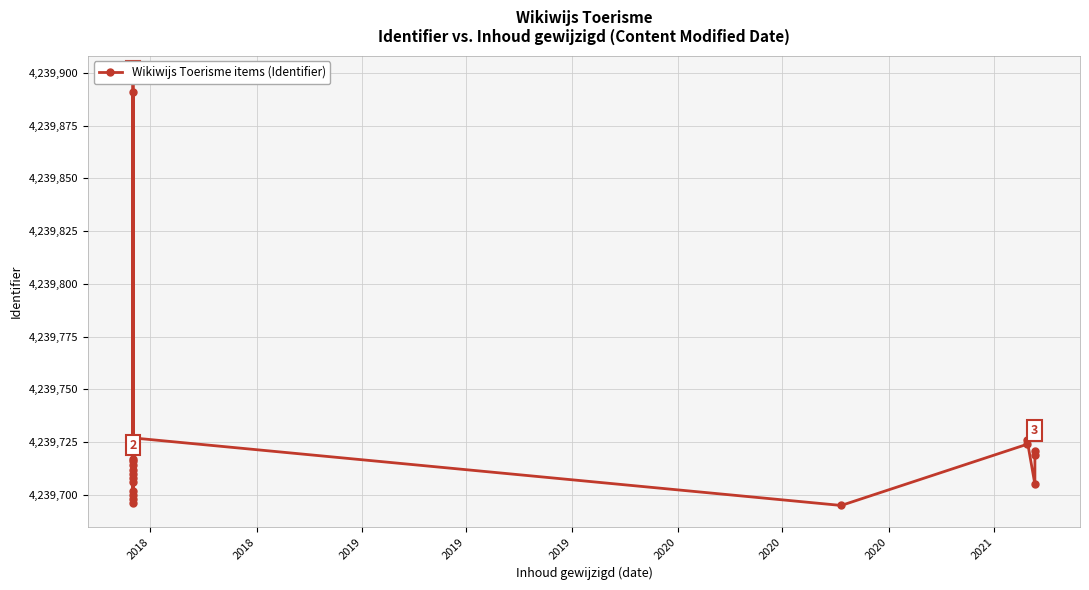

True or false: the data has more than 1 interior local peaks.

True